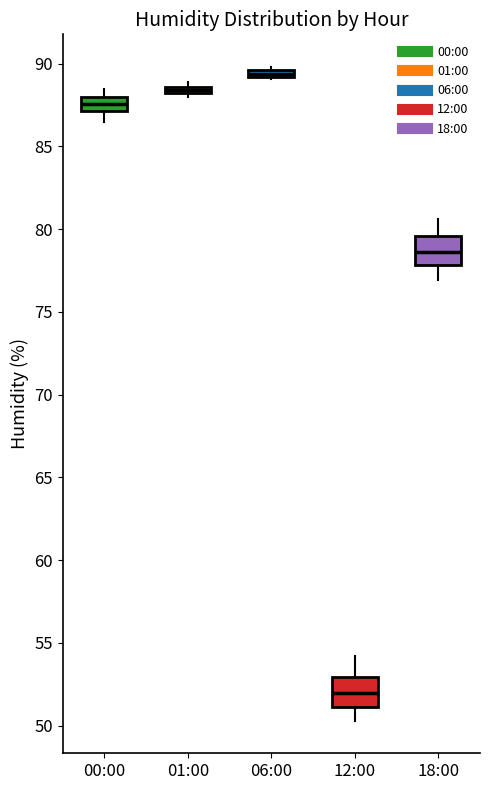

Where is the lower edge of the box for 06:00 on the y-axis? The values are not printed on the chart, so give them approximately, as read against the axis.

89.0